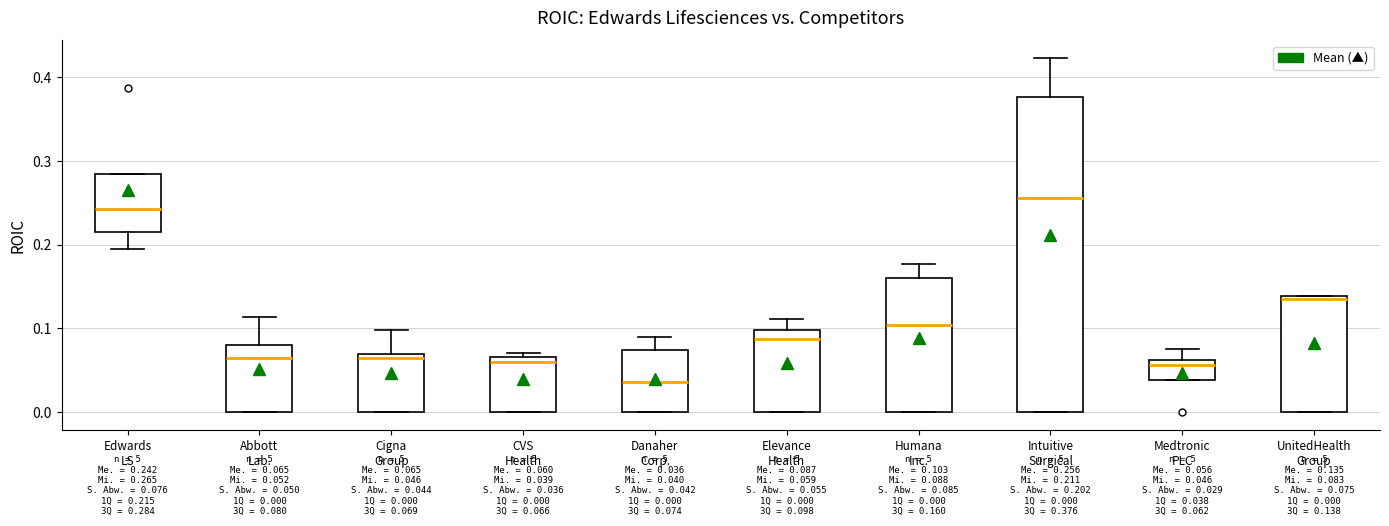

Comparing the boxes themselves (not the whiskers), which one is the tallest?

Intuitive Surgical